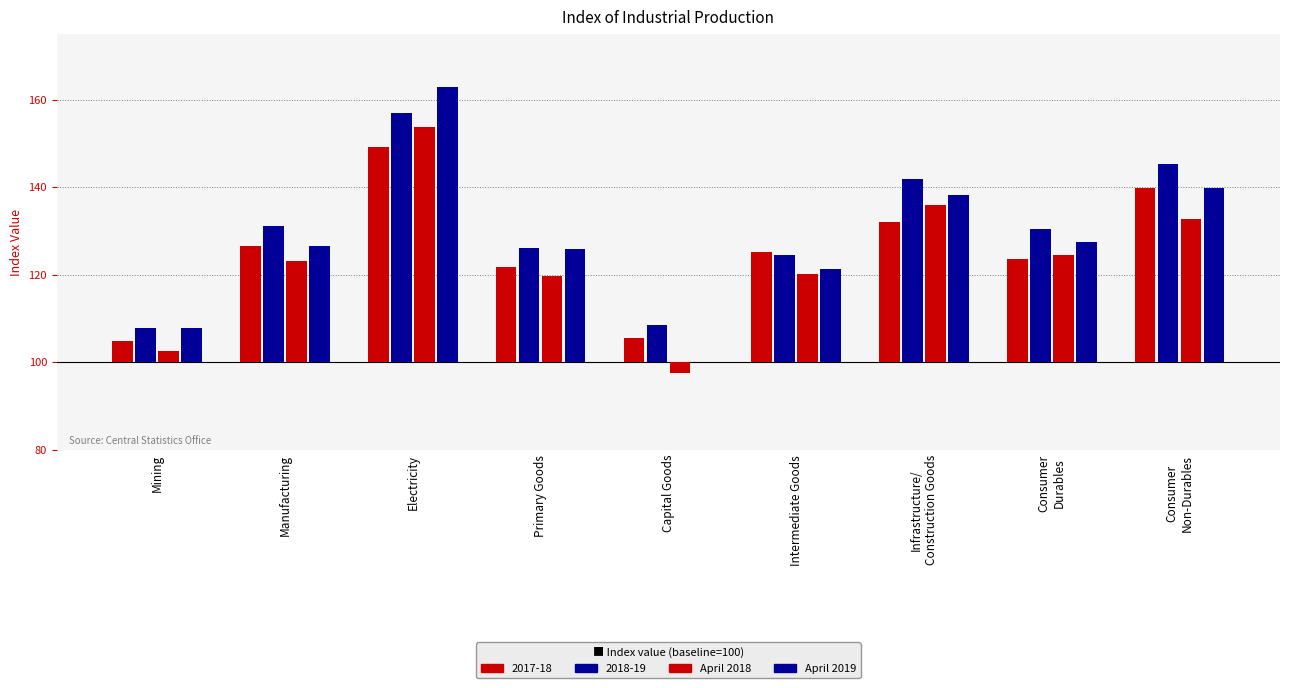

What position from the right is Electricity?

7